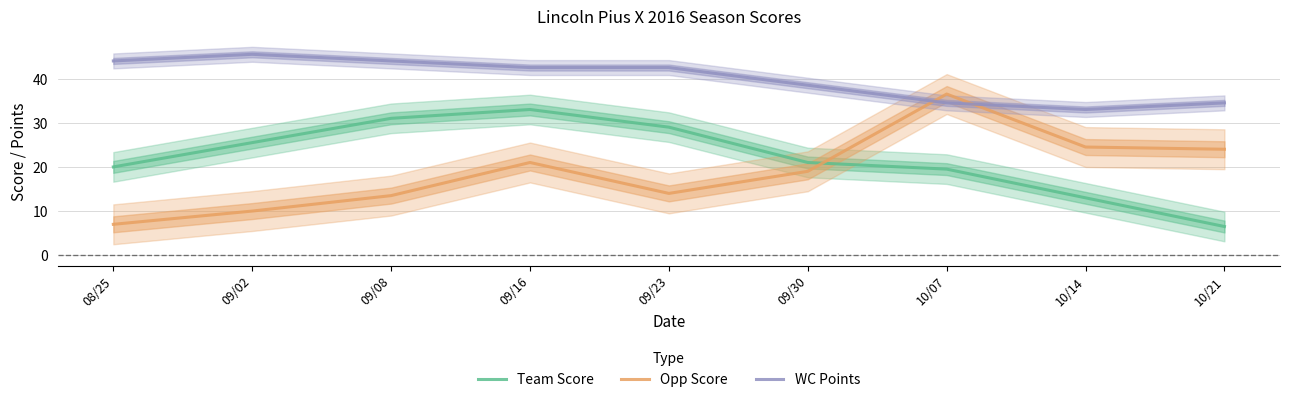

What is the label of the 5th point from the left?

09/23